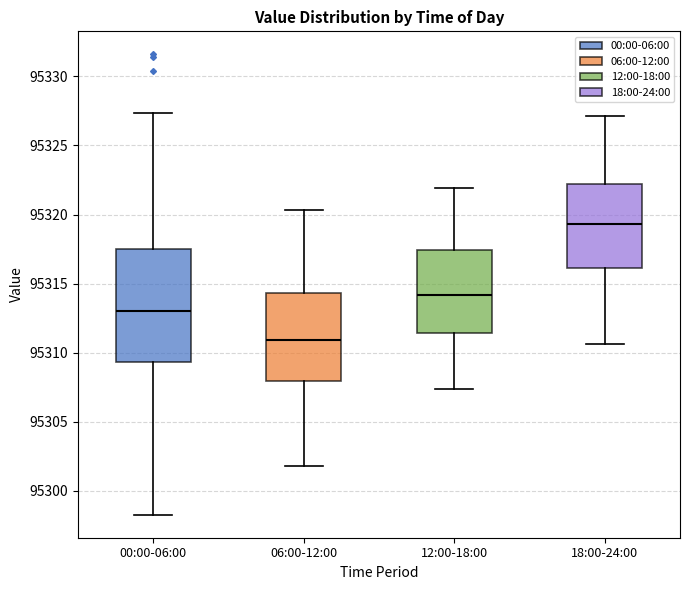

Reading left to right, transcribe this box plot: for each box, give where its median line is, the range the box spans, and where its two whiskers end, as read against the y-axis. The values are not printed on the chart, so give them approximately, as read against the axis.

00:00-06:00: median 95313.0, box 95309.5 to 95317.5, whiskers 95298.5 to 95327.5
06:00-12:00: median 95311.0, box 95308.0 to 95314.5, whiskers 95302.0 to 95320.5
12:00-18:00: median 95314.0, box 95311.5 to 95317.5, whiskers 95307.5 to 95322.0
18:00-24:00: median 95319.5, box 95316.0 to 95322.0, whiskers 95310.5 to 95327.0